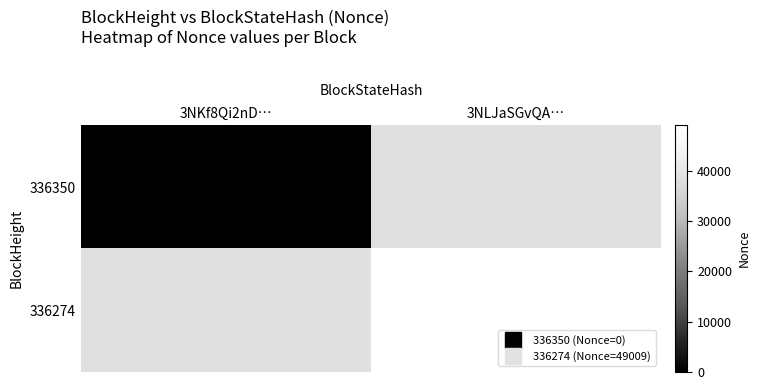

How many series are shown in this chart?

2